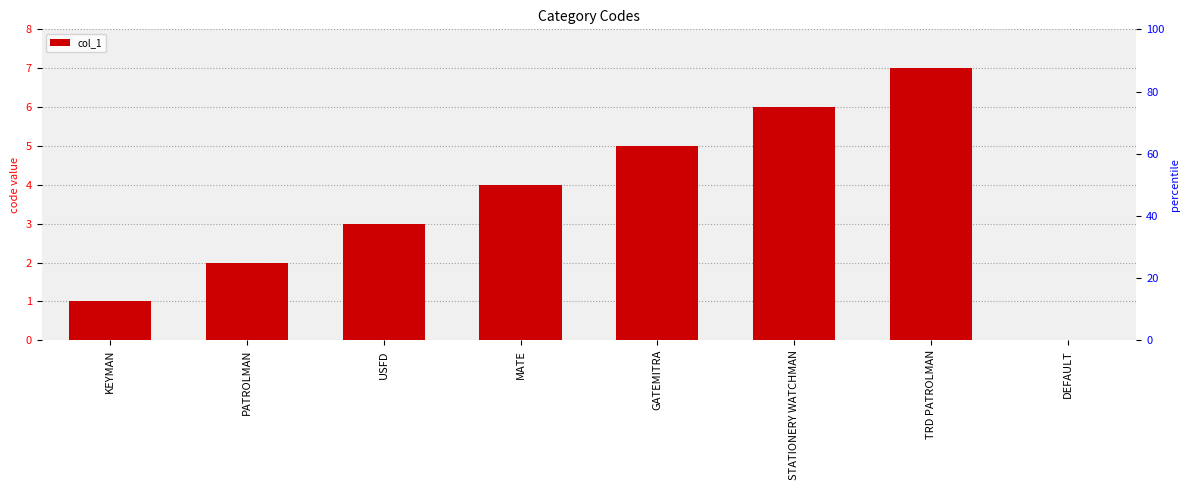

What is the difference between the second highest and minimum values?

6